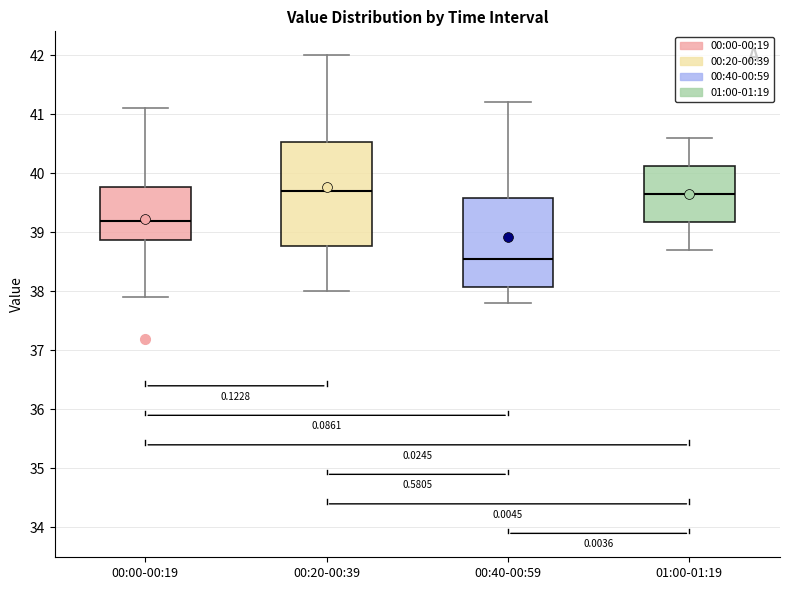

Reading left to right, transcribe this box plot: for each box, give where its median line is, the range the box spans, and where its two whiskers end, as read against the y-axis. The values are not printed on the chart, so give them approximately, as read against the axis.

00:00-00:19: median 39.2, box 38.9 to 39.8, whiskers 37.9 to 41.1
00:20-00:39: median 39.7, box 38.8 to 40.5, whiskers 38.0 to 42.0
00:40-00:59: median 38.6, box 38.1 to 39.6, whiskers 37.8 to 41.2
01:00-01:19: median 39.7, box 39.2 to 40.1, whiskers 38.7 to 40.6